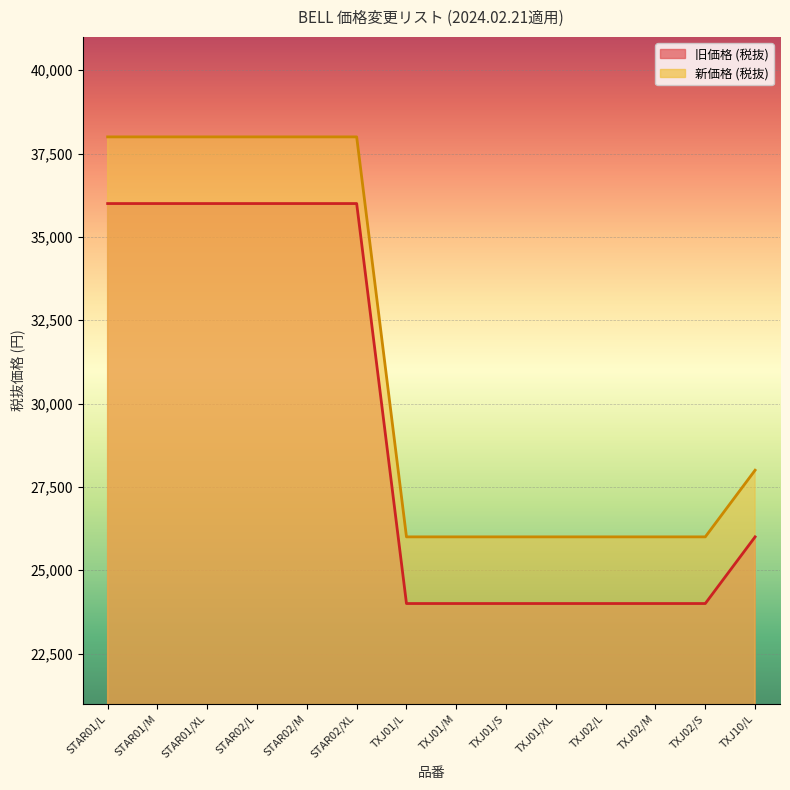

What is the difference between the maximum and minimum values in the 旧価格 (税抜) series?

12000